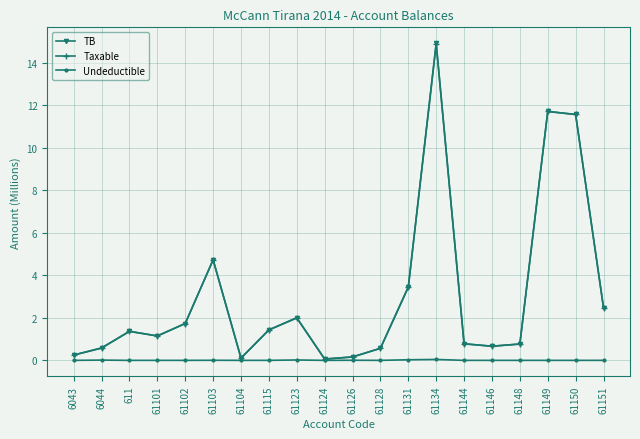

What is the total value across all series at 6044?

1.2